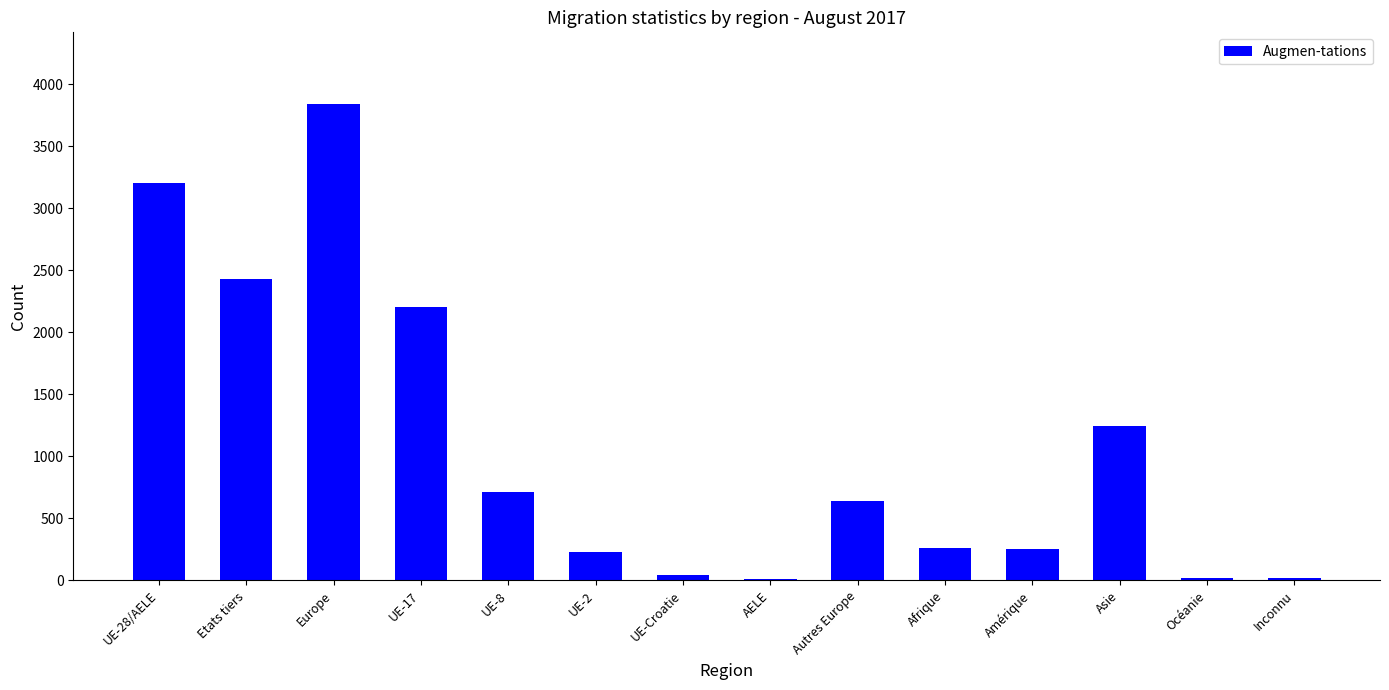

Where does the data first go above 641?

UE-28/AELE